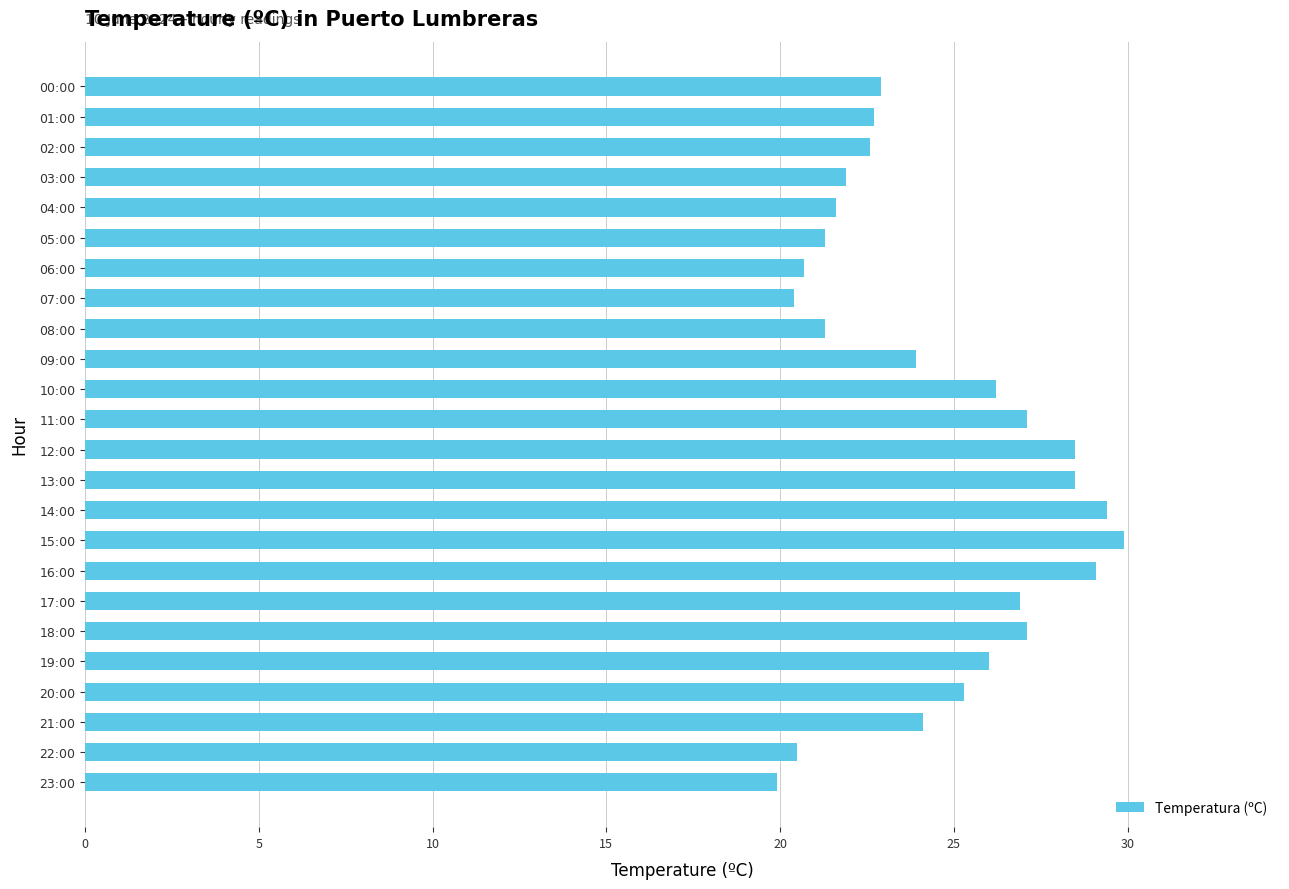

What is the sum of all values?

587.8